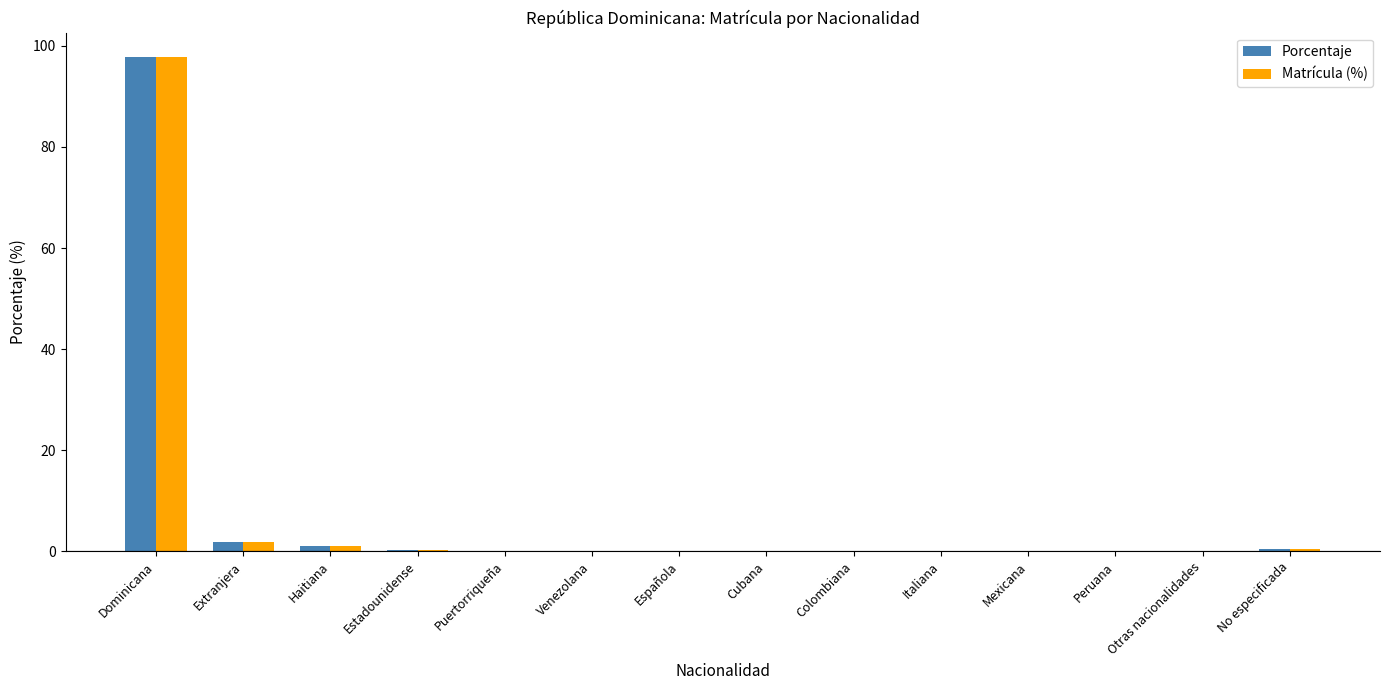

At which category is the sum across all series the highest?

Dominicana